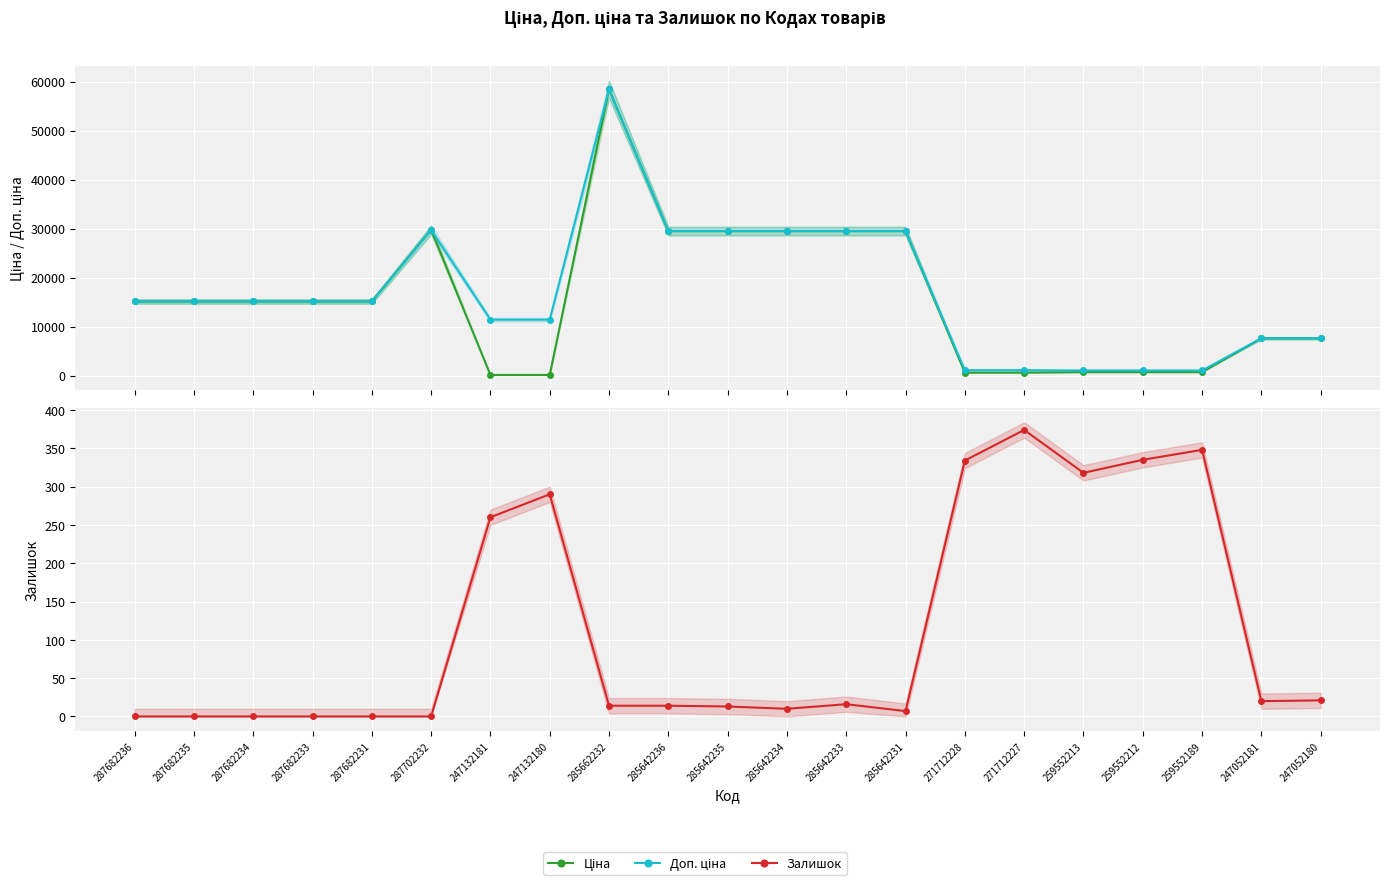

What is the spread (max minus min) of values at 287682231?

15120.0